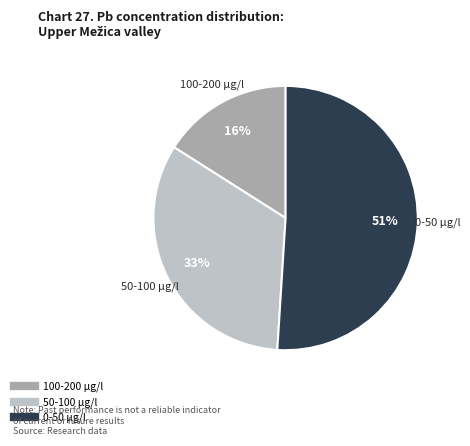

Is there a majority slice in this chart?

Yes